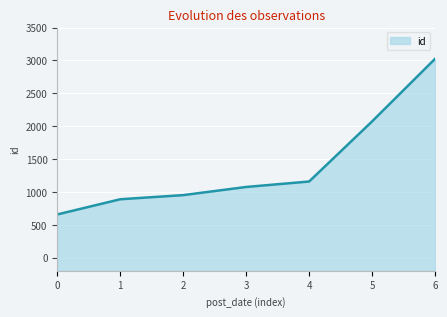

True or false: the data shows 3024 at 6.

True